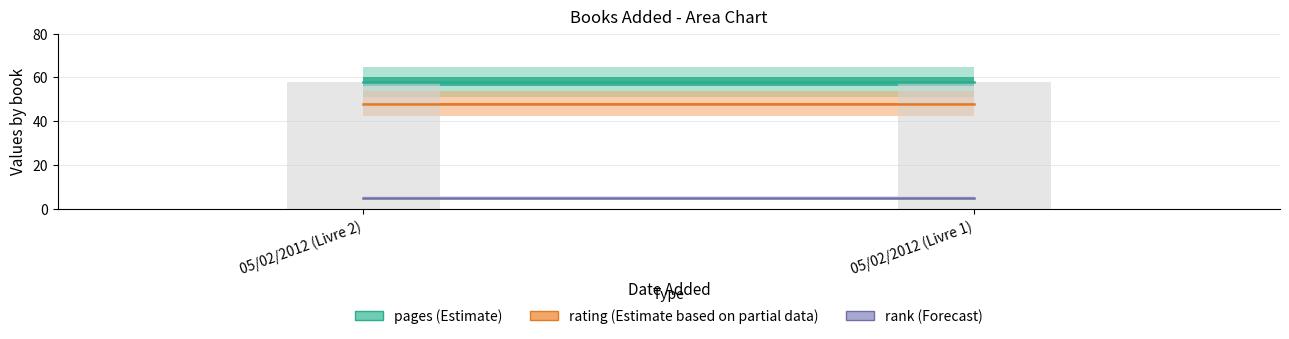

Reading left to right, what are all the values shown in this chart?

pages (Estimate): 58	58
rating (Estimate based on partial data): 48	48
rank (Forecast): 5	5